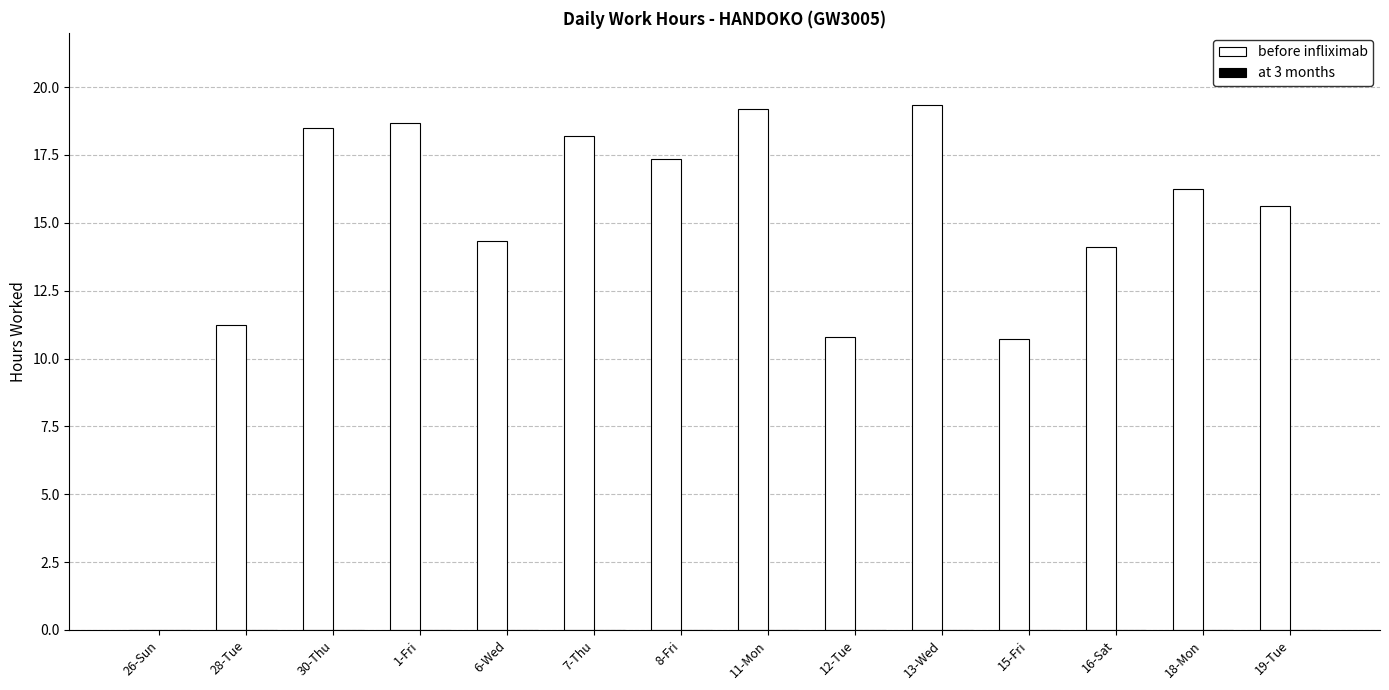

Which series has the widest spread of values?

before infliximab